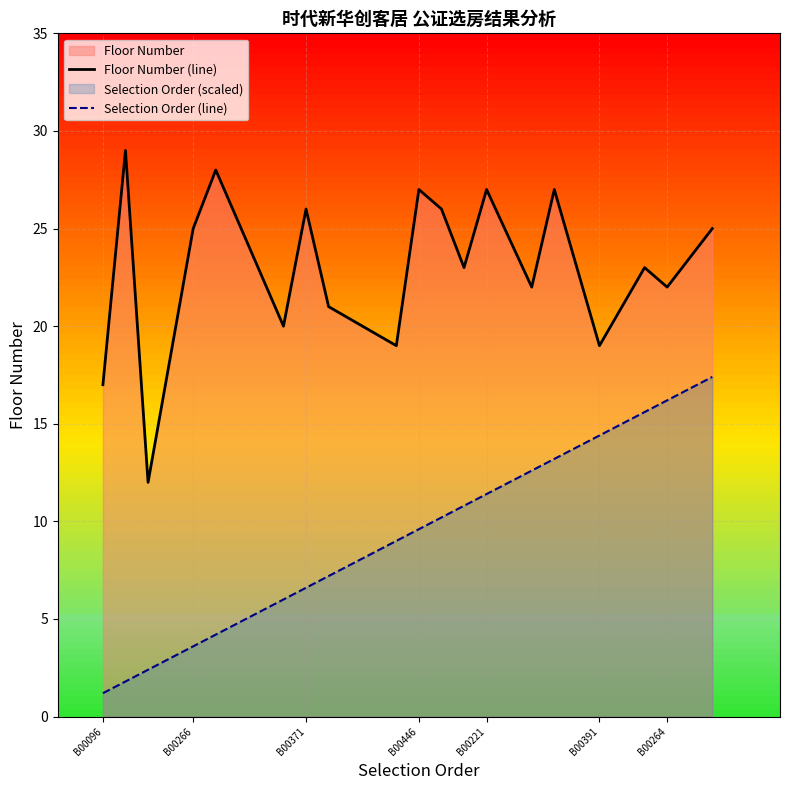

True or false: Floor Number (line) and Selection Order (line) intersect in this chart.

False